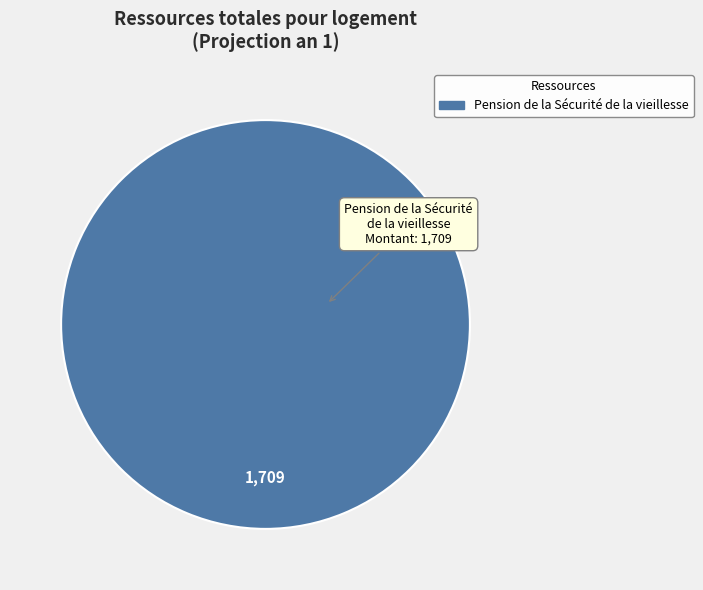

Count the number of slices in the pie.

1